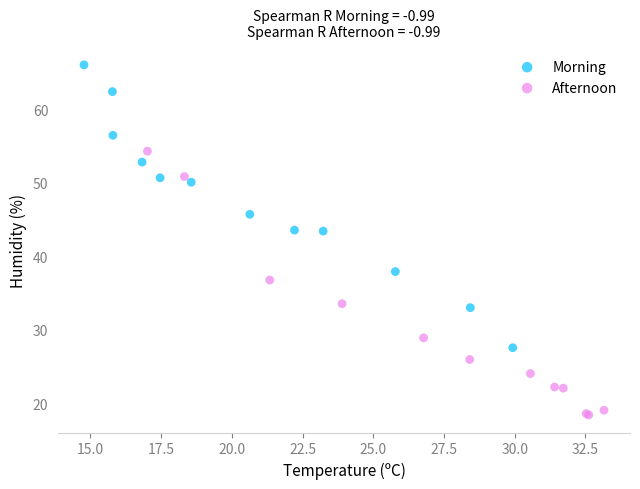

Which series reaches the maximum Y coordinate?

Morning